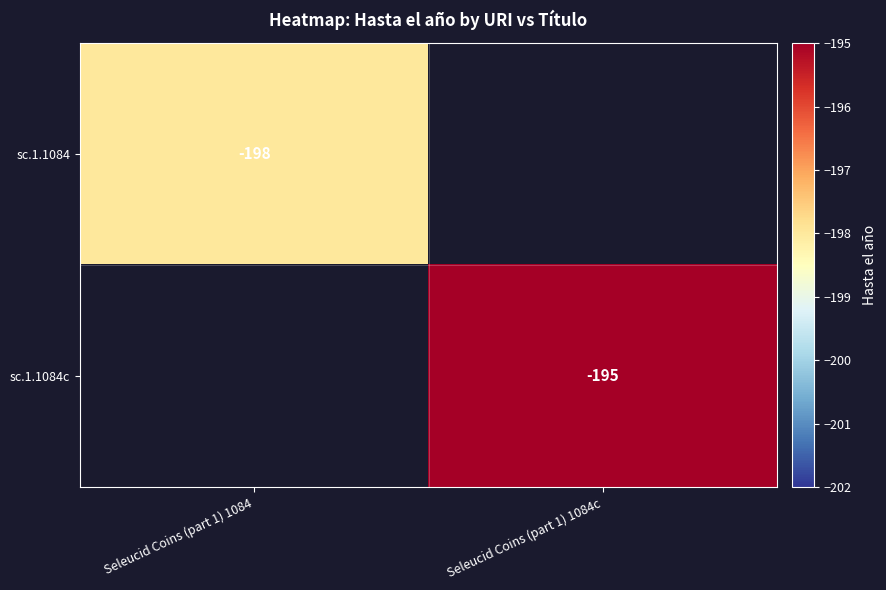

What is the total value across all series at Seleucid Coins (part 1) 1084?

-198